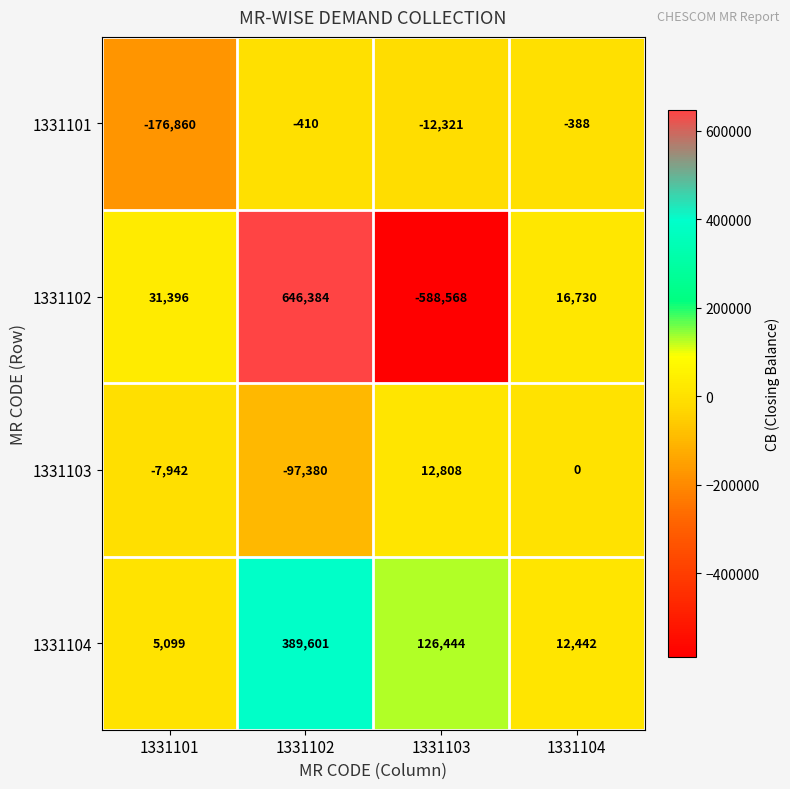

Which series changed the most between 1331103 and 1331104?

1331102